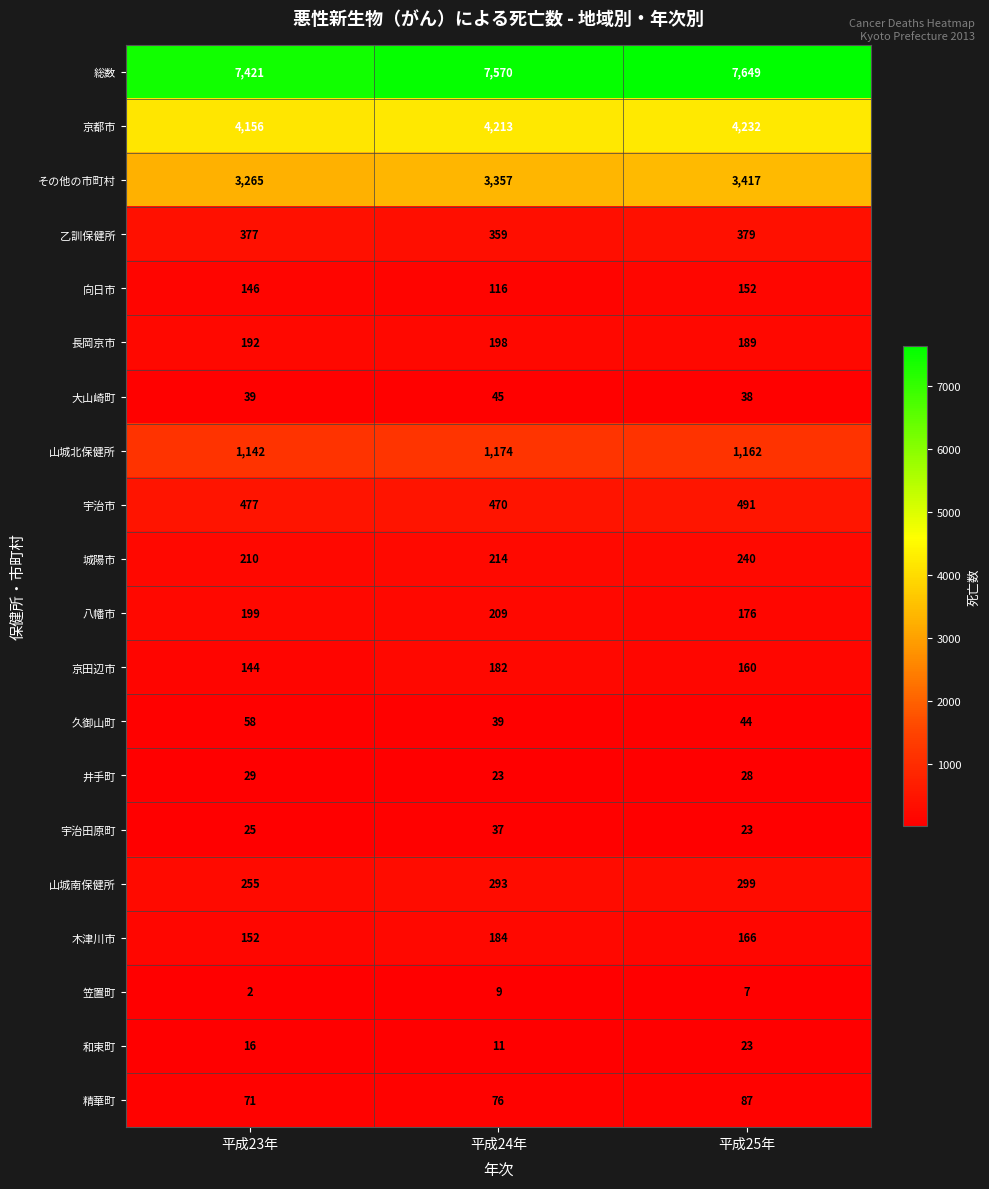

At how many categories does at least one series exceed 4599?

3